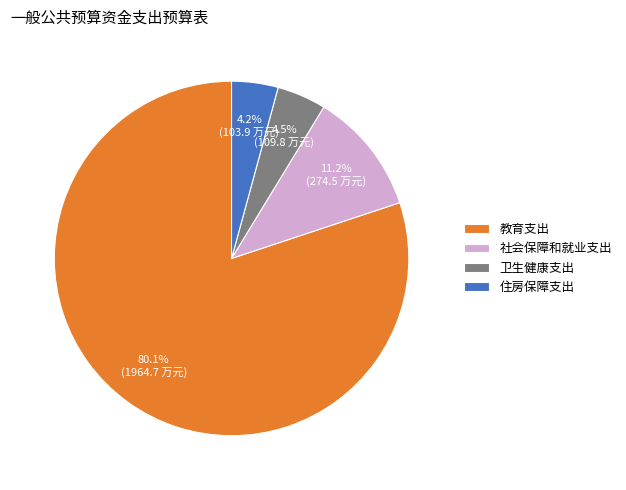

Which category has the biggest portion of the pie?

教育支出